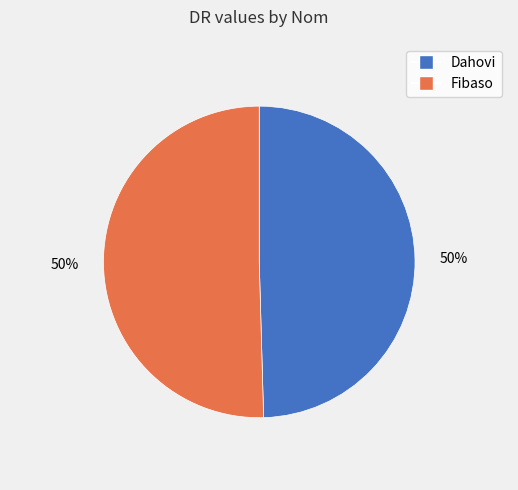

True or false: Fibaso accounts for 39% of the total.

False